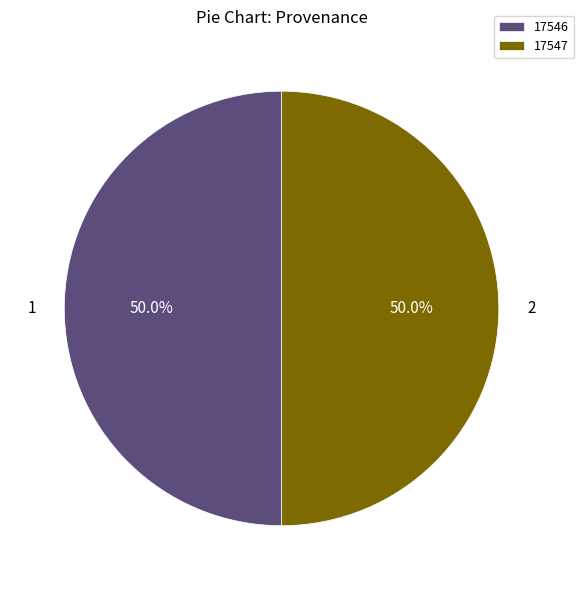

Combined, do 17546 and 17547 account for over 50%?

Yes